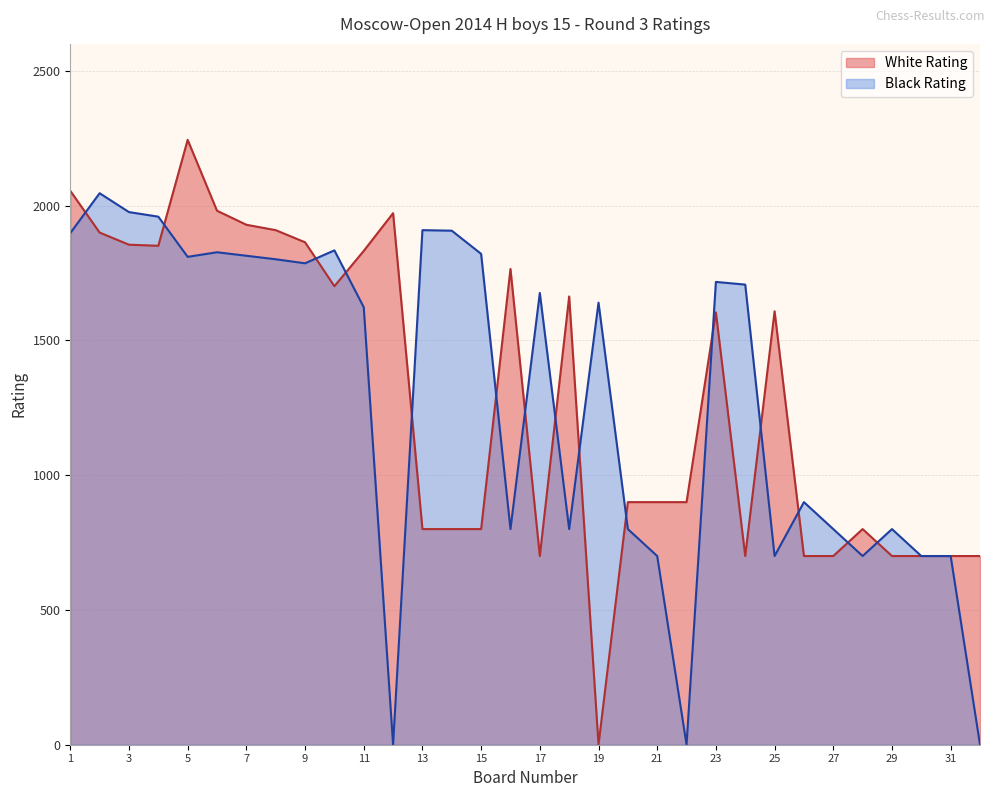

Count the number of categories in the chart.

32